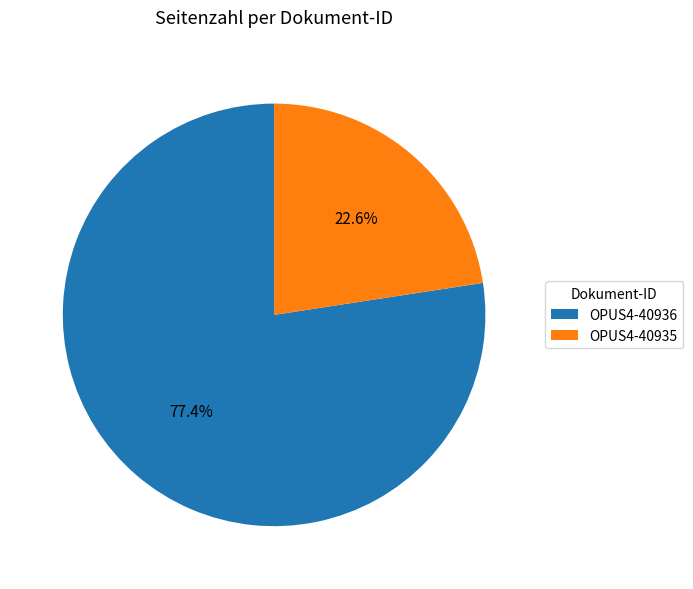

Is it true that OPUS4-40936 is 69% of the pie?

False